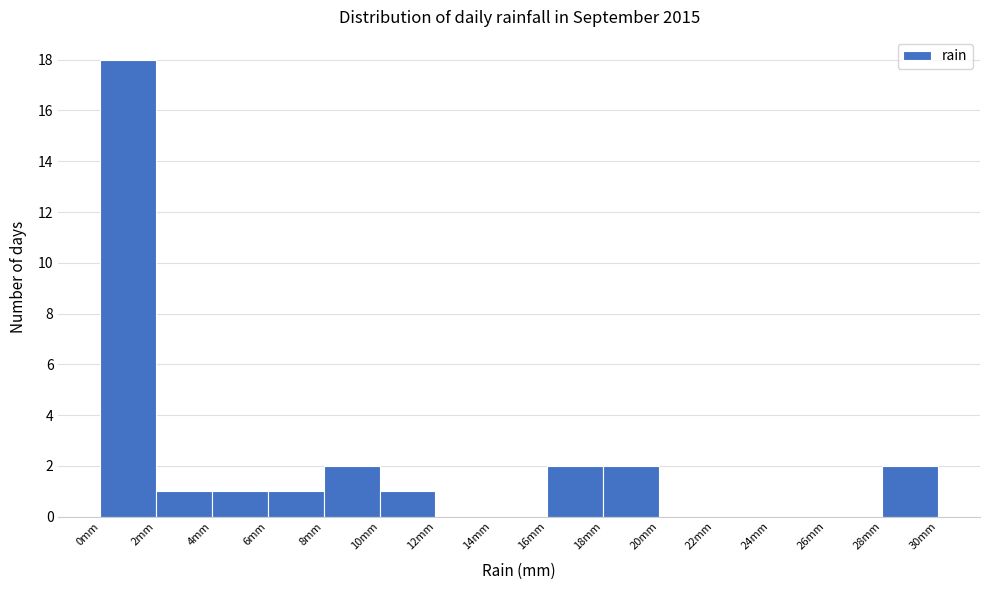

Which range on the x-axis has the tallest bar?

0 to 2